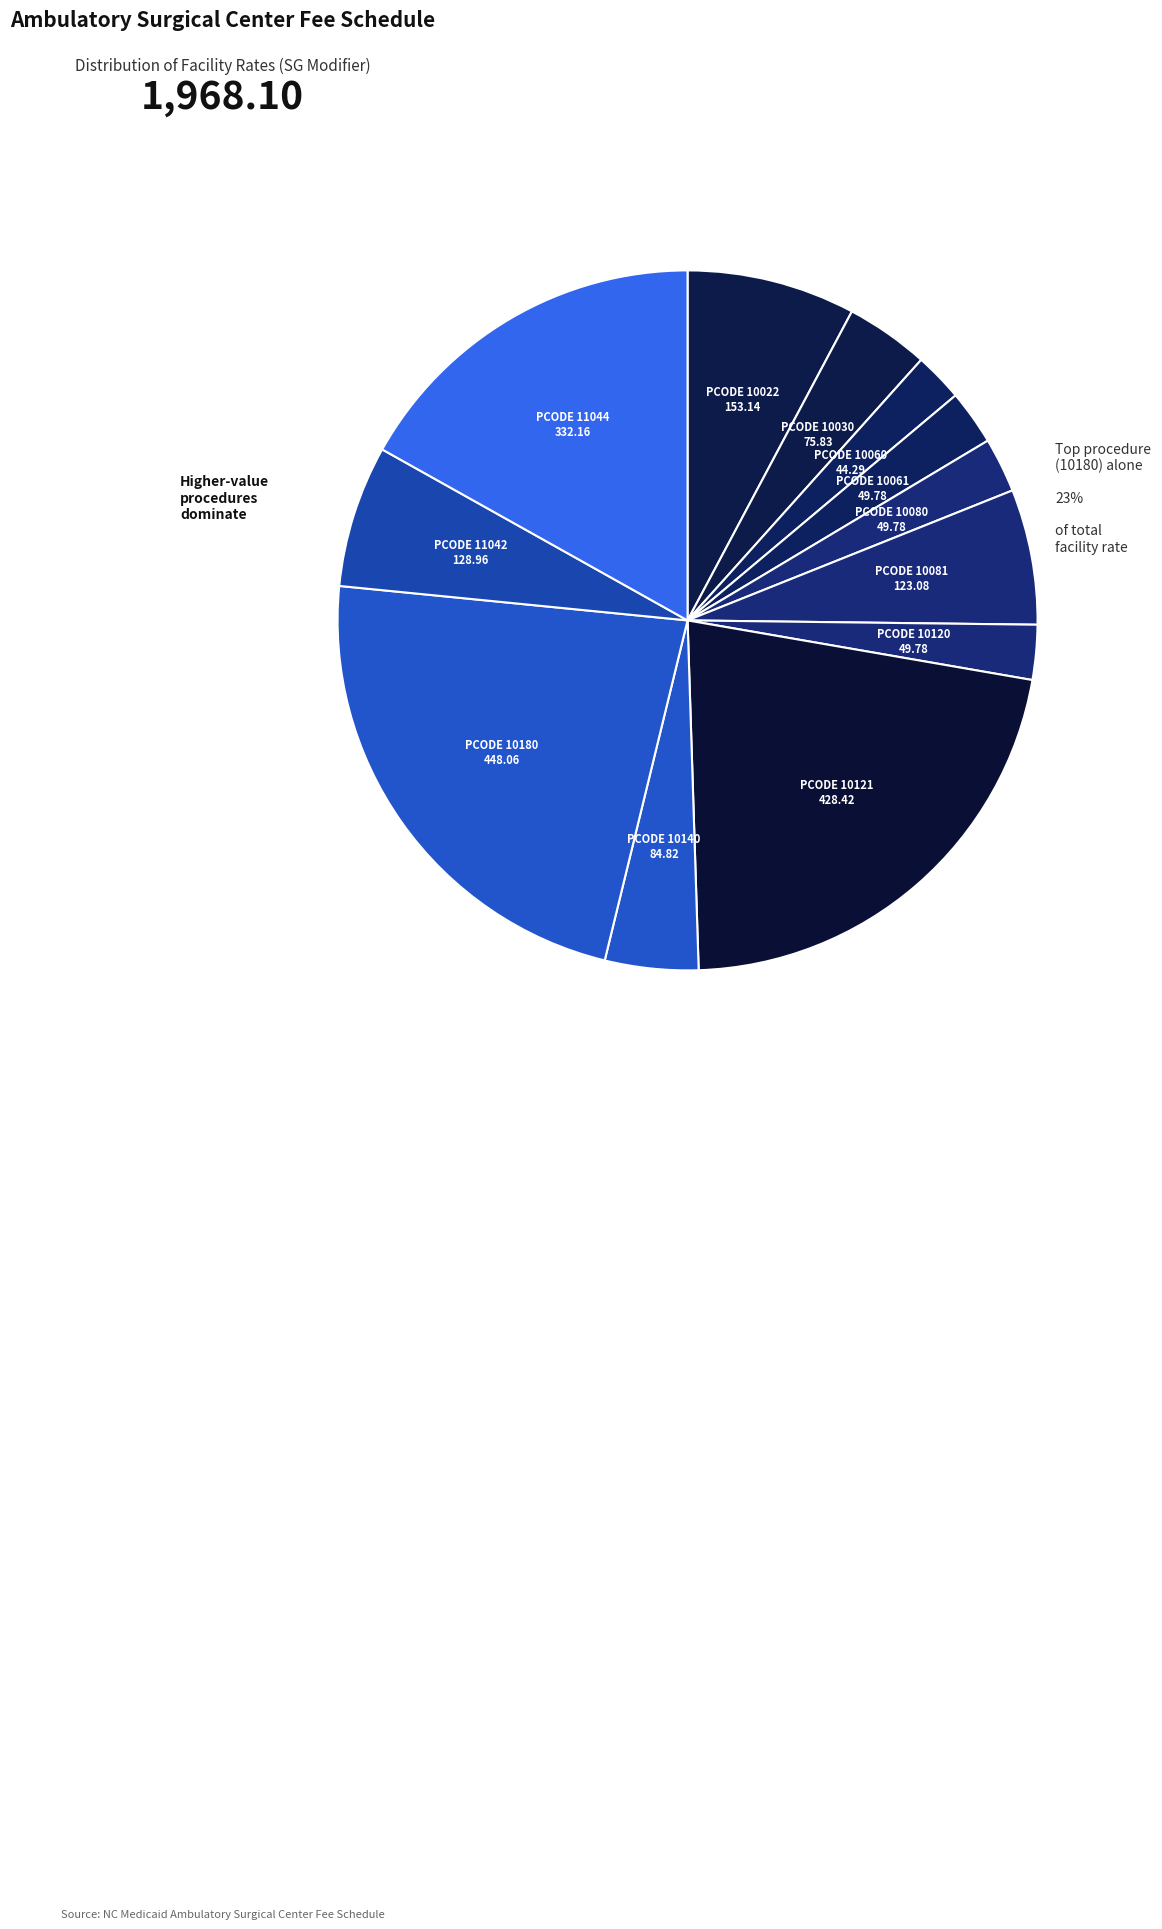

Which has a higher value, 10180 or 10140?

10180